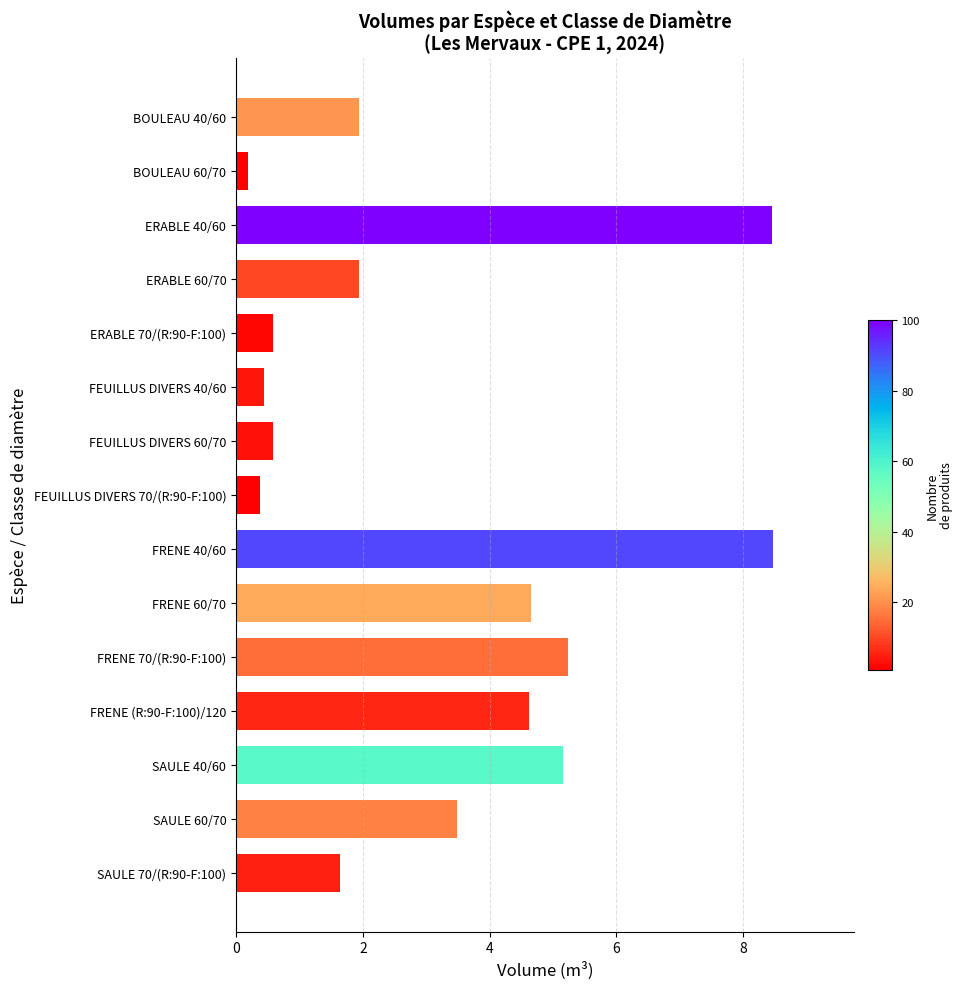

How many data points does each series have?

15